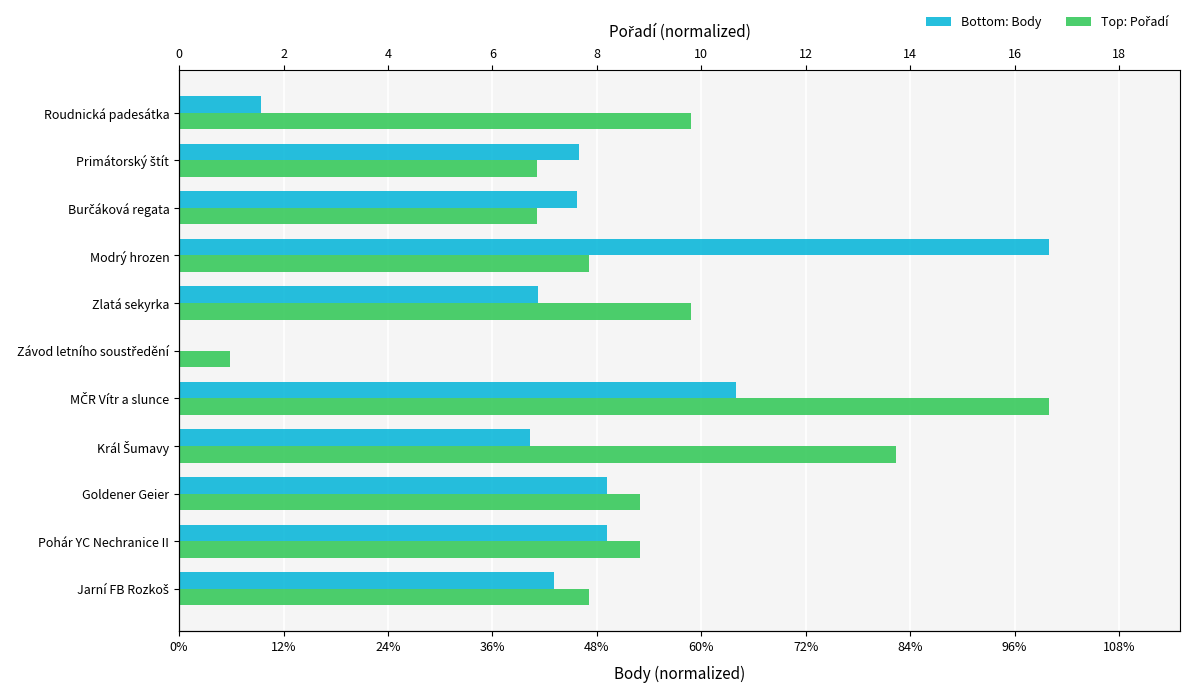

Between Roudnická padesátka and Modrý hrozen, which series saw the biggest shift?

Body